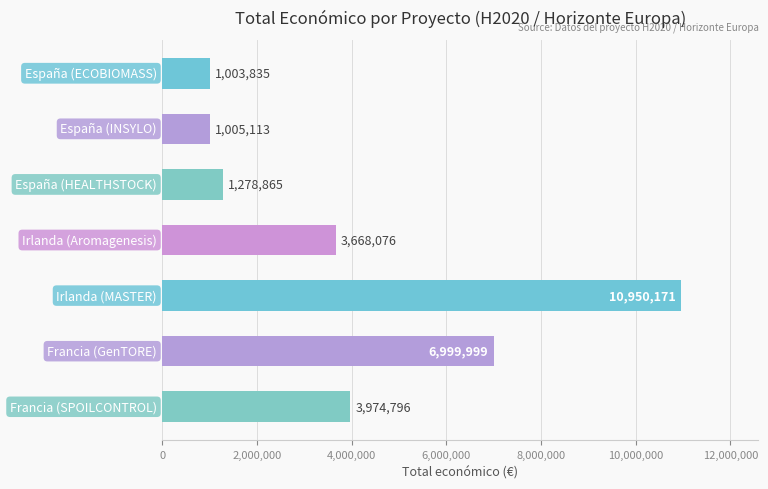

Reading top to bottom, what are all the values shown in this chart?

1003835	1005113	1278865	3668076	10950171	6999999	3974796